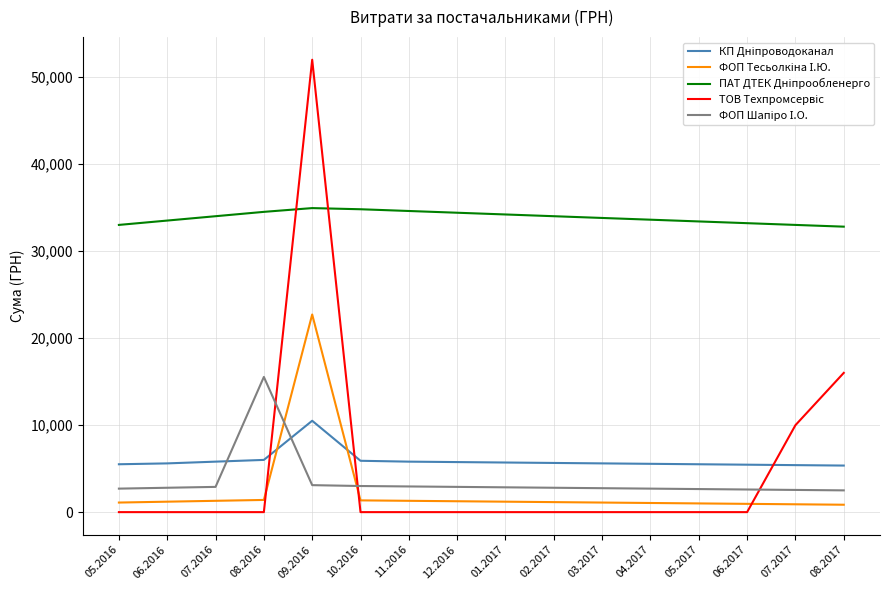

At which category is the sum across all series the highest?

09.2016